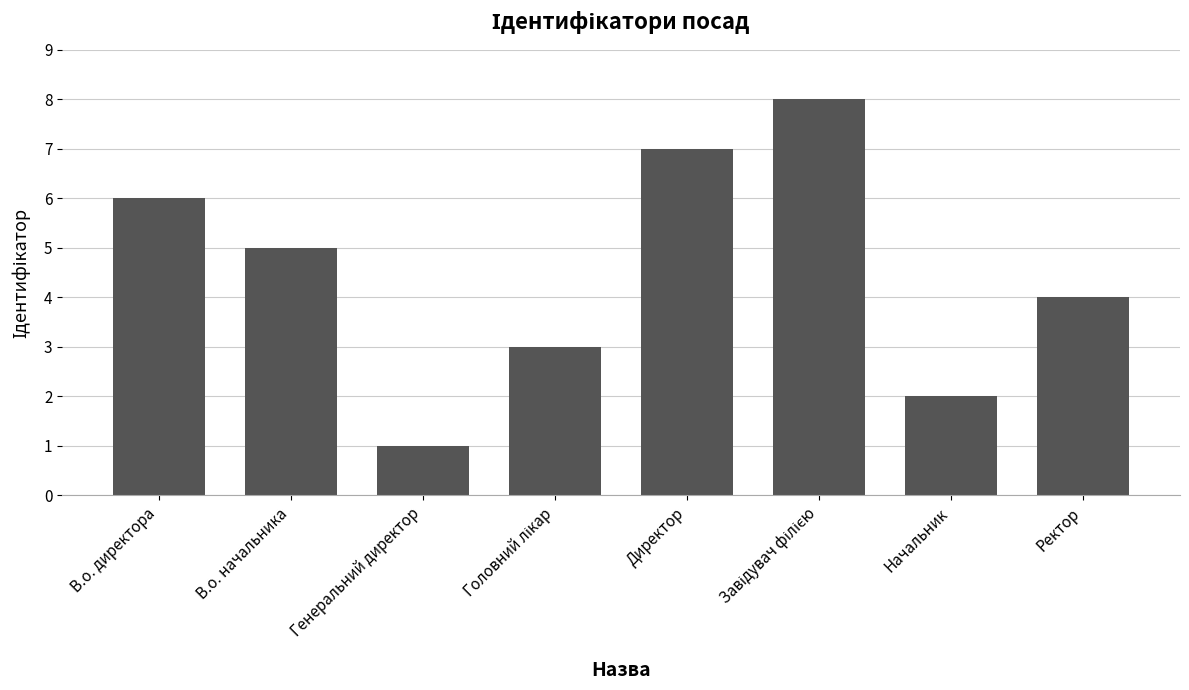

How many distinct data groups are displayed?

1